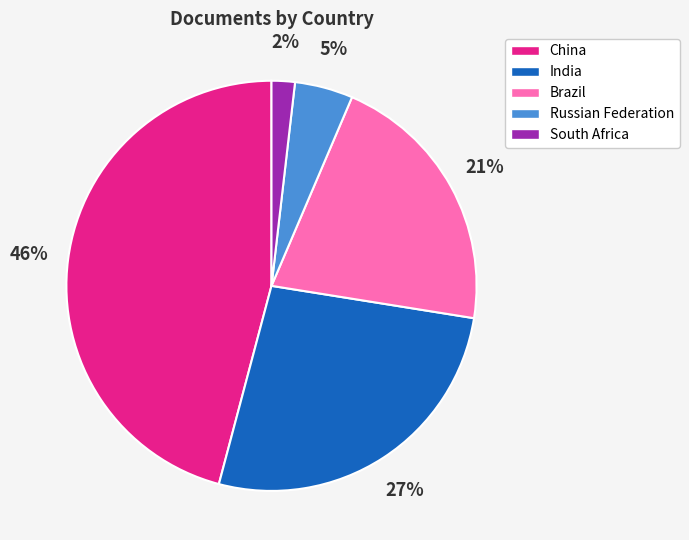

Combined, do India and Brazil account for over 50%?

No